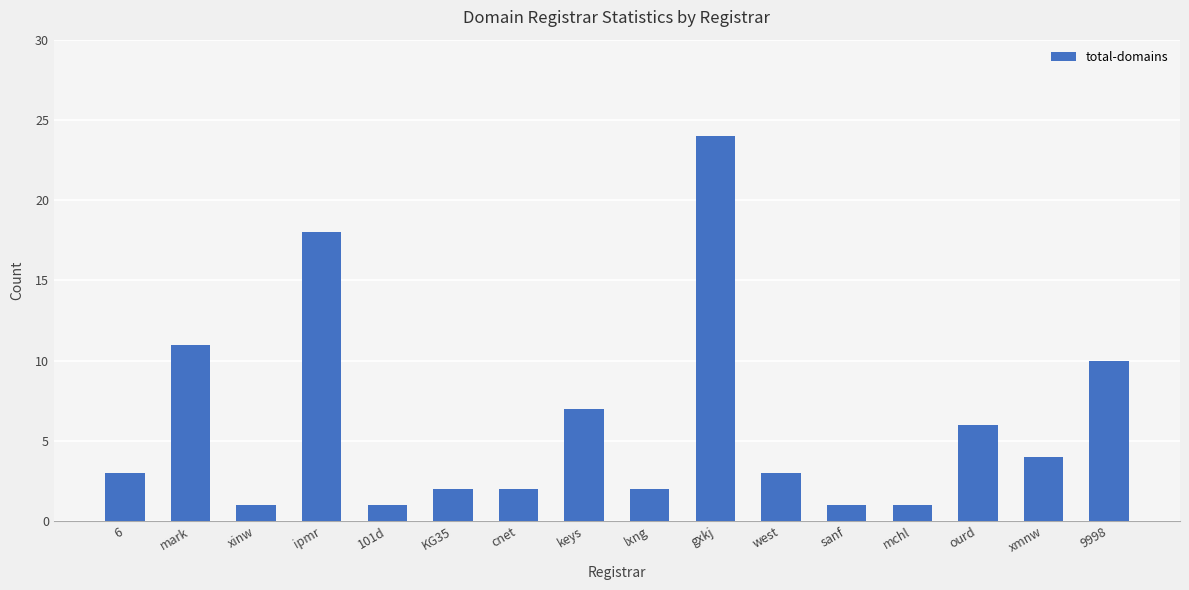

What is the smallest value displayed?

1